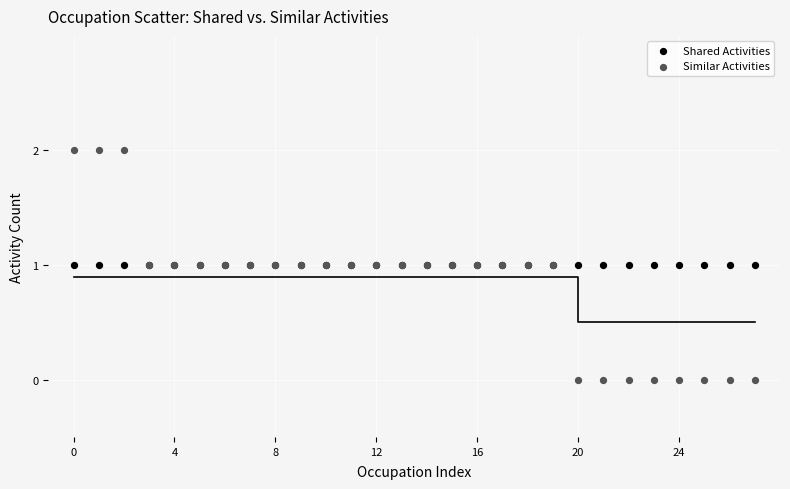

Which series contains the lowest Y value?

Similar Activities